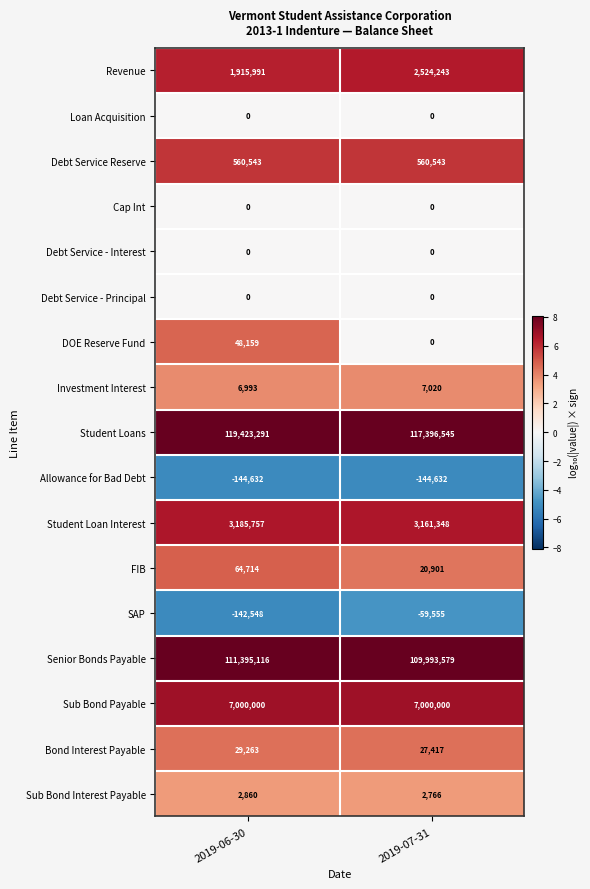

What is the difference between the Student Loan Interest values at 2019-06-30 and 2019-07-31?

24409